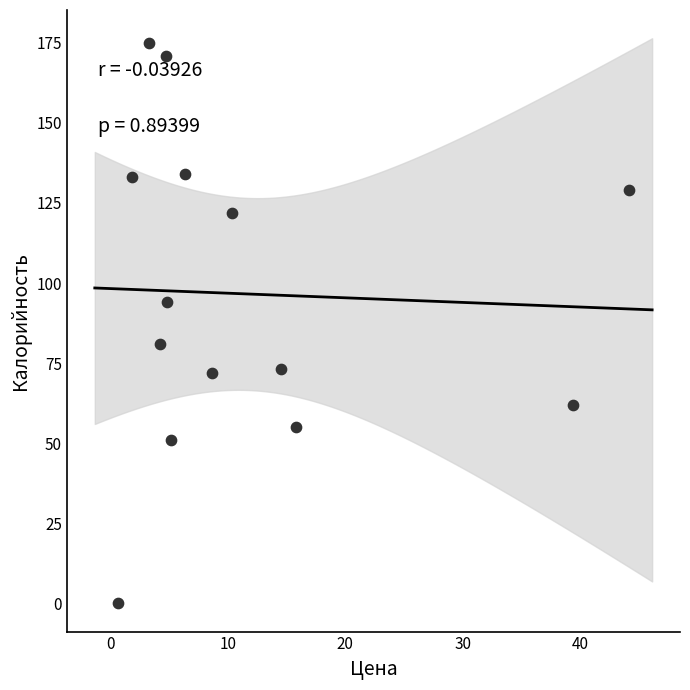

What is the range of Y values (max minus min)?

175